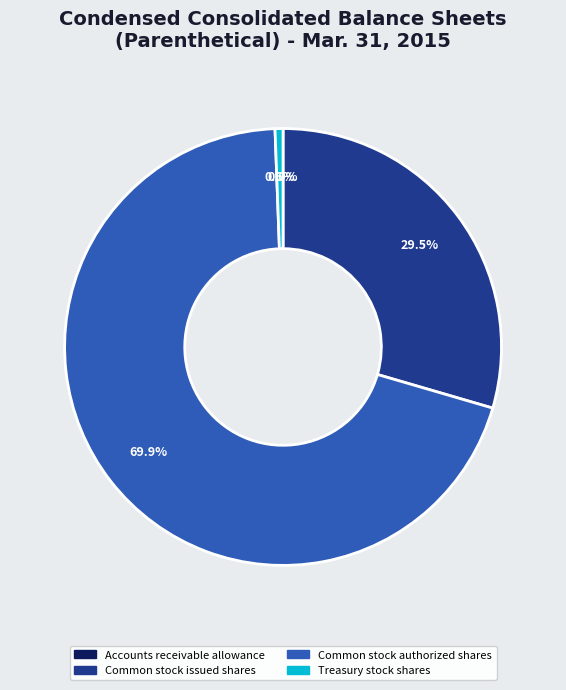

Which slice is the largest?

Common stock authorized shares